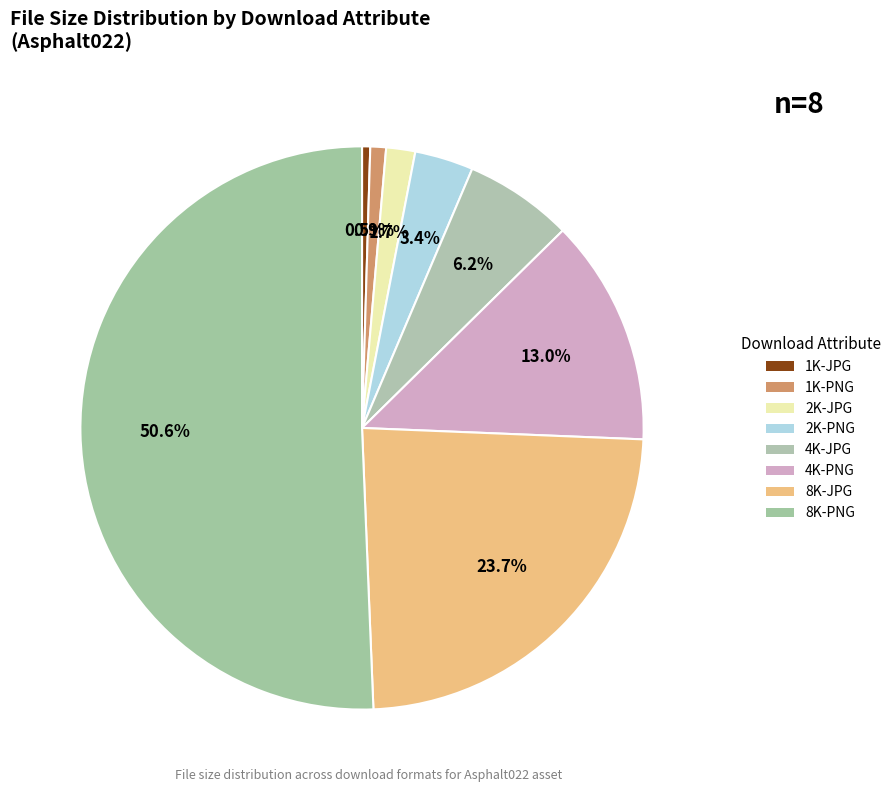

Approximately how many times larger is the value at 4K-JPG compared to 1K-PNG?

6.9